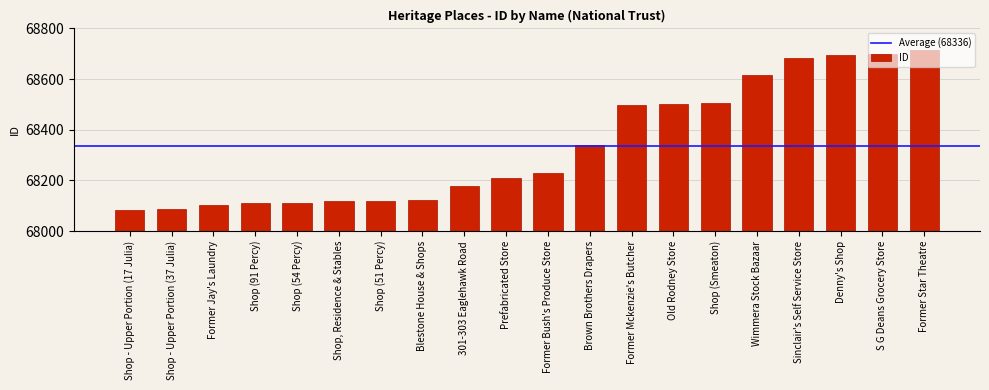

How many distinct data groups are displayed?

1